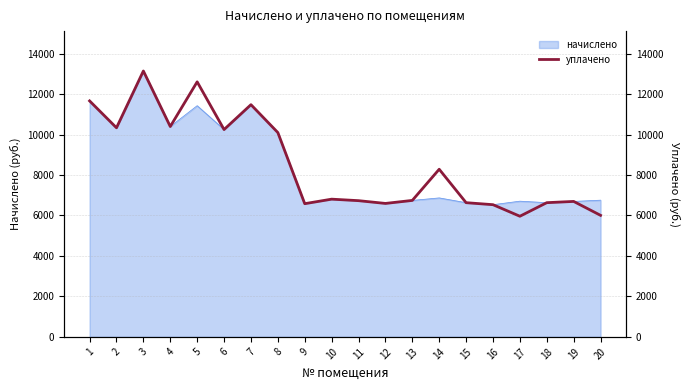

What is the value of the 9th point from the left?

6582.6